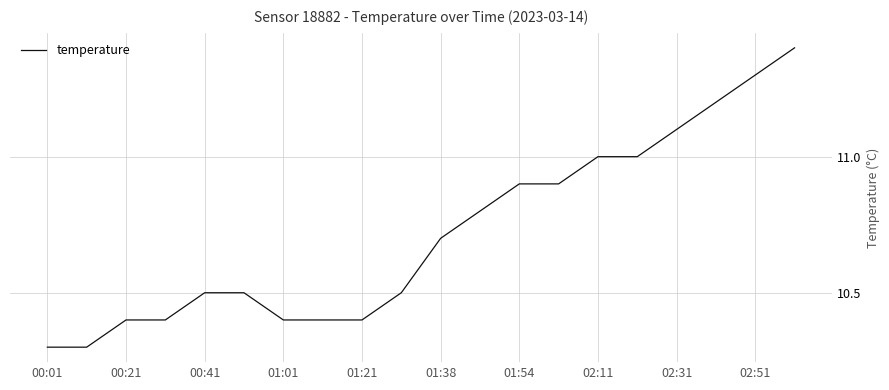

What is the greatest value displayed?

11.4